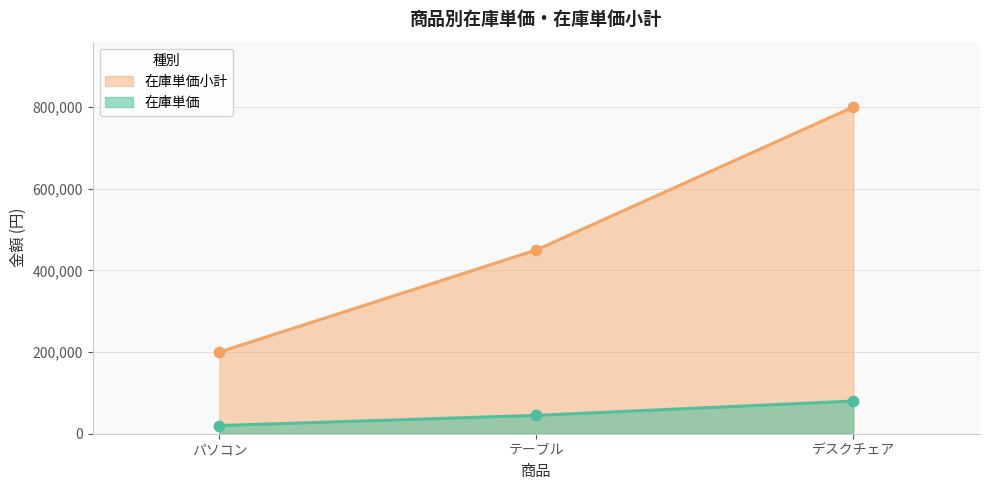

What is the total value across all series at デスクチェア?

880000